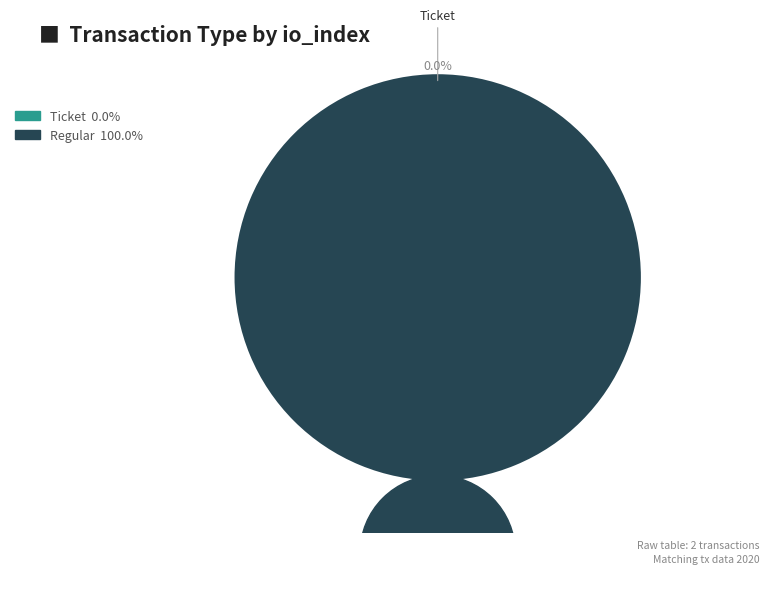

How many slices are in this pie chart?

2